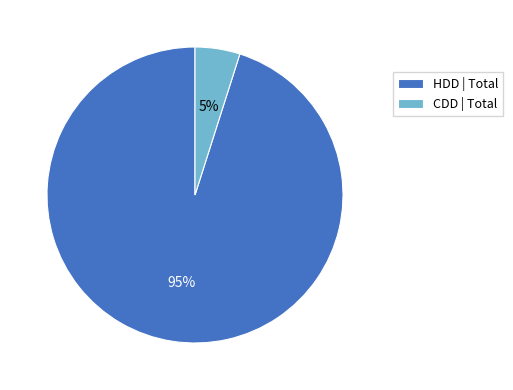

True or false: CDD | Total accounts for 11% of the total.

False